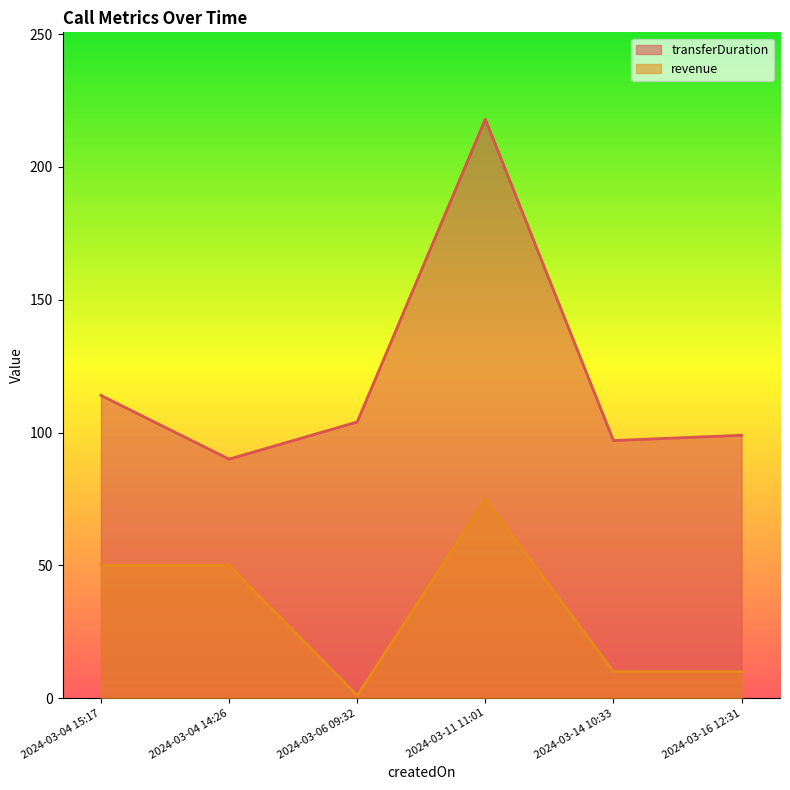

Which category has the lowest value across all series?

2024-03-06 09:32